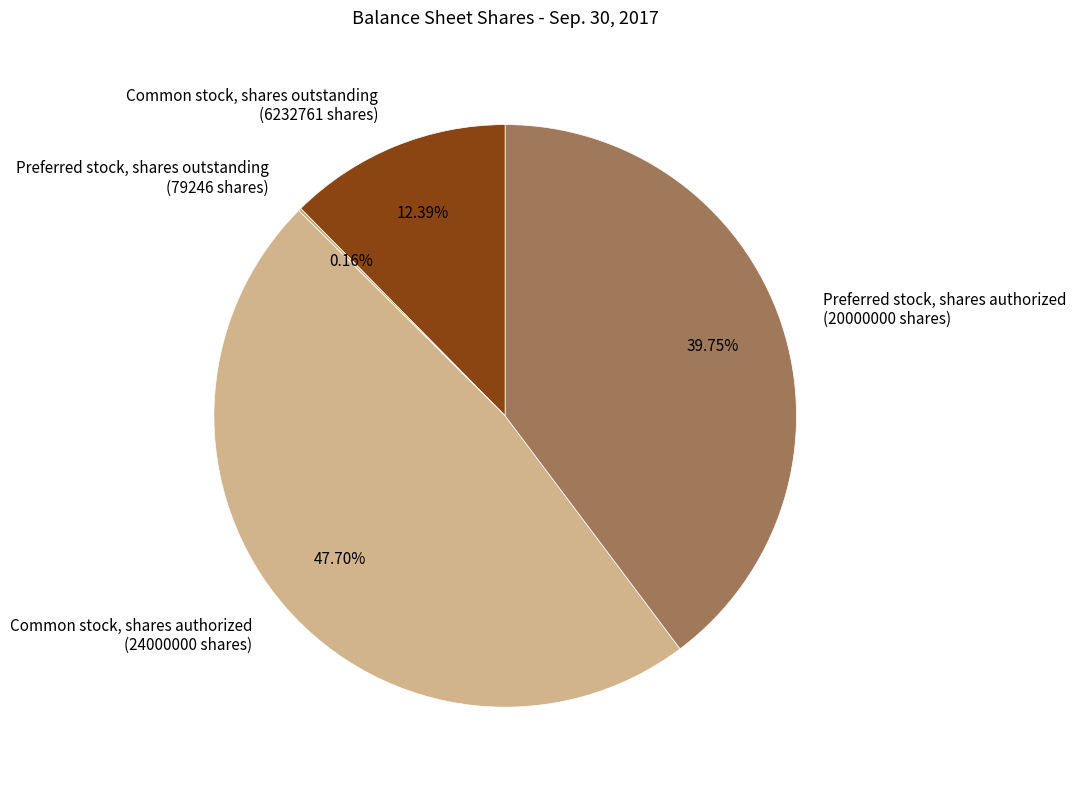

True or false: Common stock, shares outstanding accounts for 12% of the total.

True